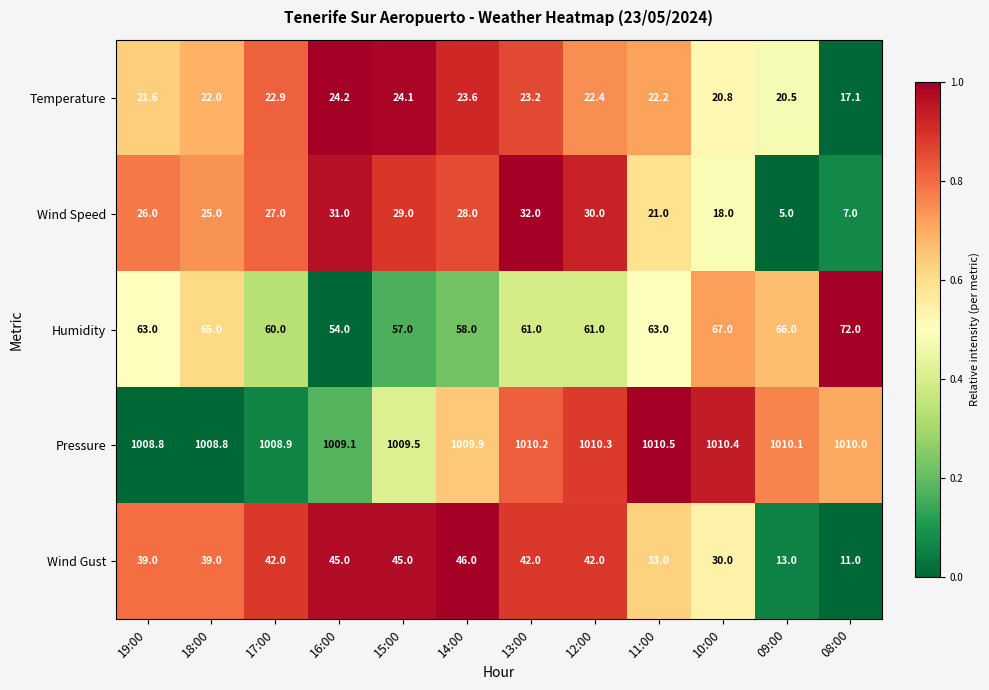

At which label is Pressure closest to 1009?

17:00